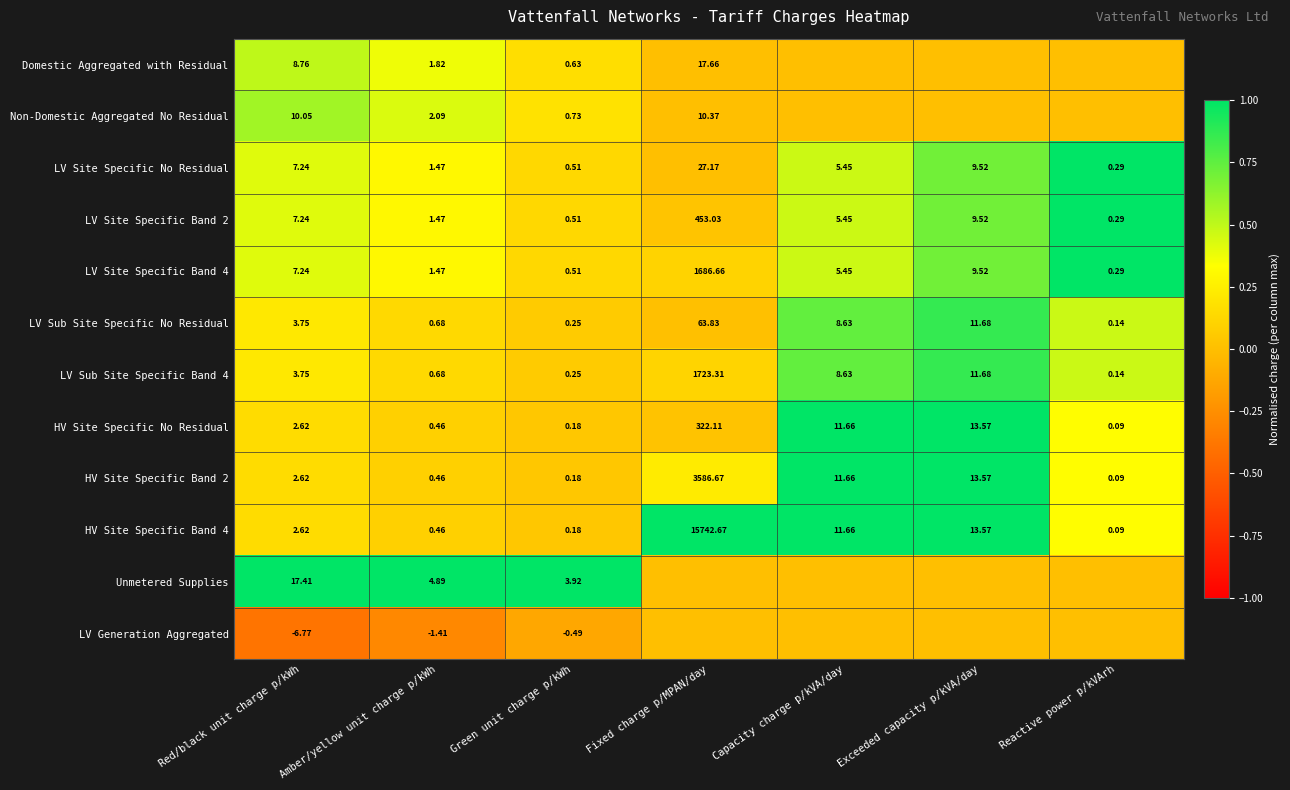

Between Red/black unit charge p/kWh and Amber/yellow unit charge p/kWh, which series saw the biggest shift?

Unmetered Supplies